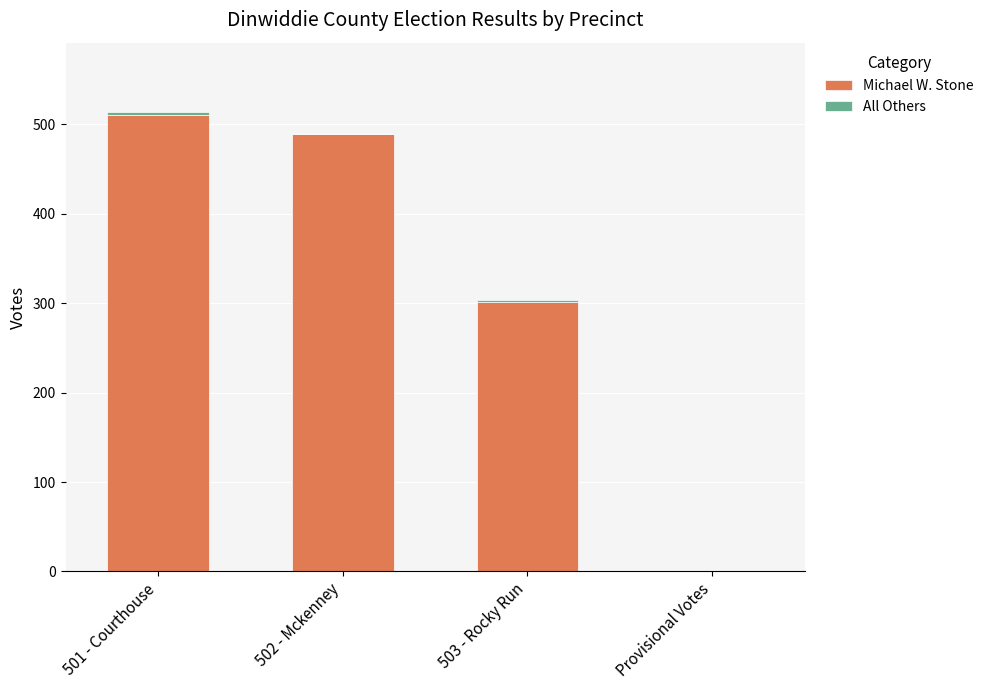

The Michael W. Stone series shows 143 at 503 - Rocky Run. True or false?

False